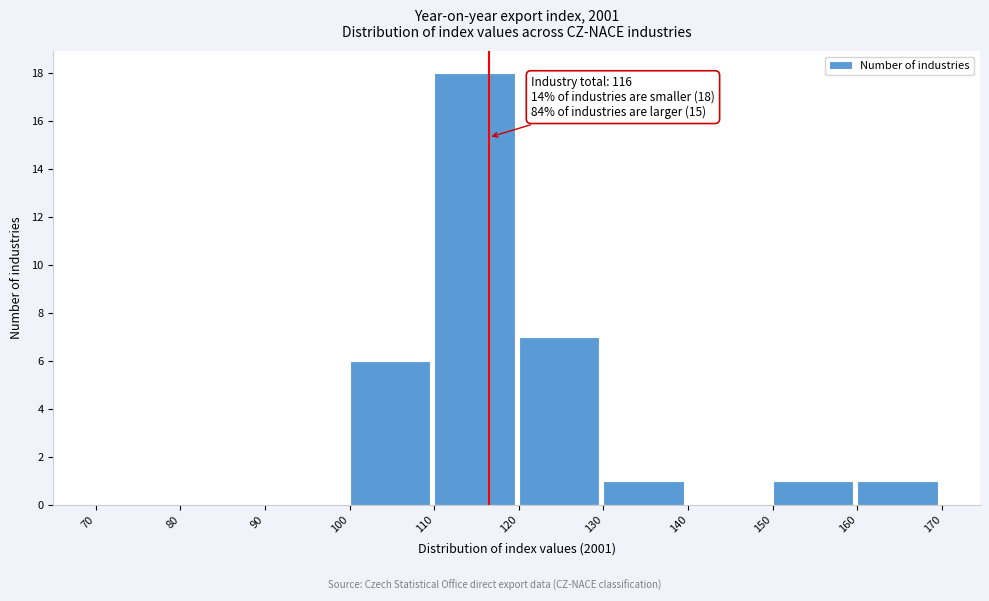

Which range on the x-axis has the tallest bar?

110 to 120